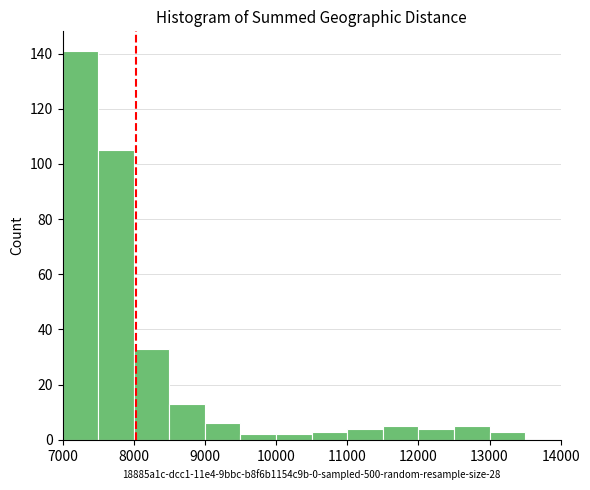

Reading left to right, list every bar in this chart as the range it spans on the x-axis followed by its height. The values are not printed on the chart, so give them approximately, as read against the axis.

7000 to 7500: 142
7500 to 8000: 106
8000 to 8500: 34
8500 to 9000: 14
9000 to 9500: 6
9500 to 10000: 2
10000 to 10500: 2
10500 to 11000: 4
11000 to 11500: 4
11500 to 12000: 6
12000 to 12500: 4
12500 to 13000: 6
13000 to 13500: 4
13500 to 14000: 0